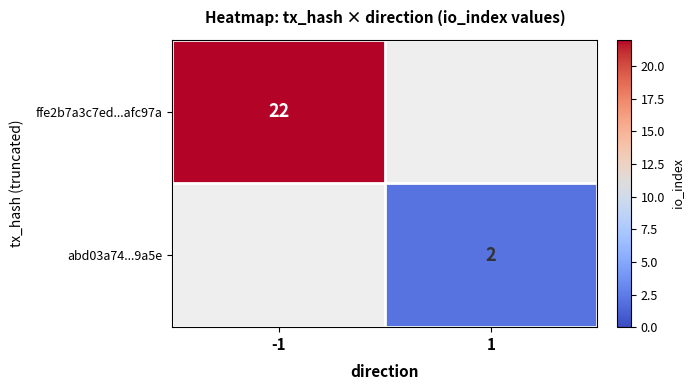

Is the value of abd03a74...9a5e at 1 greater than the value of ffe2b7a3c7ed...afc97a at -1?

No